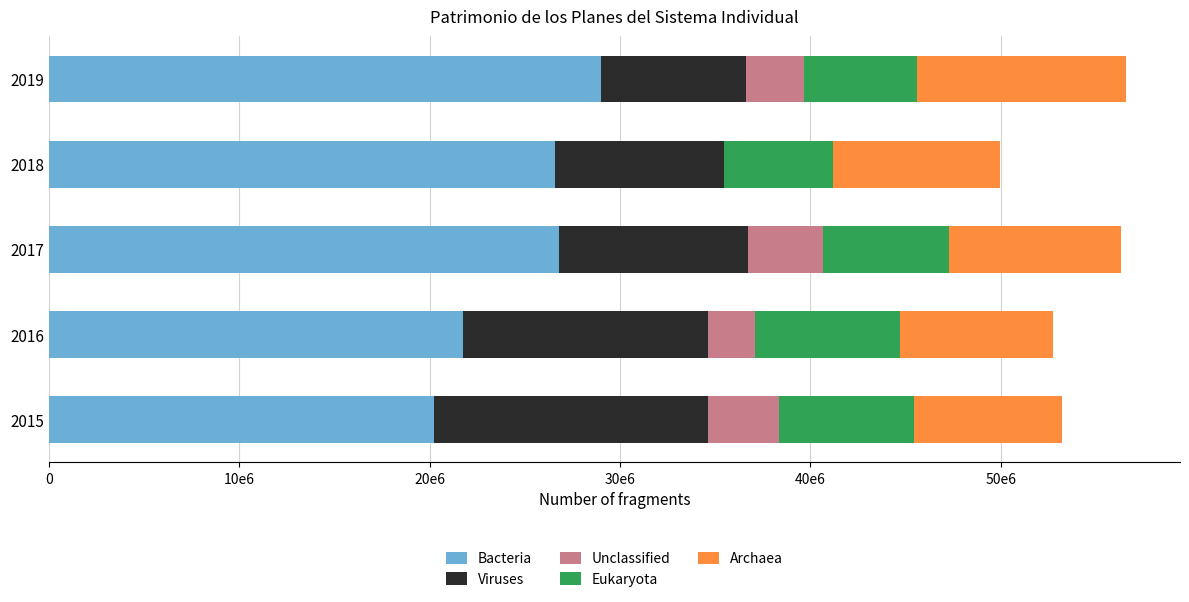

What are all the series names shown in the legend?

Bacteria, Viruses, Unclassified, Eukaryota, Archaea